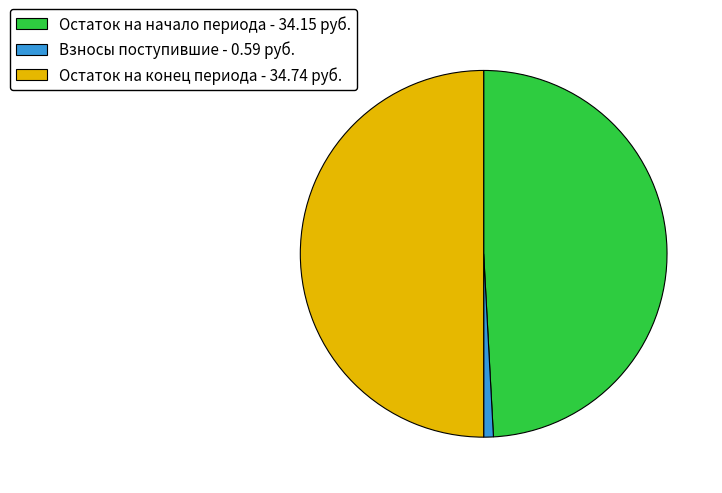

How many segments does this pie chart have?

3